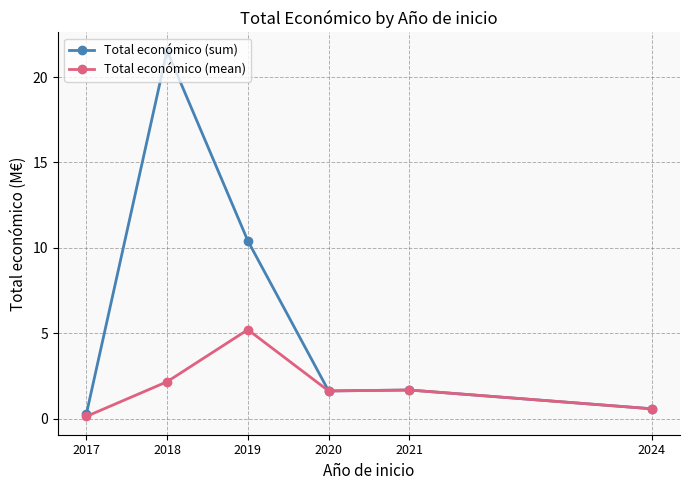

What is the value of the Total económico (sum) point at the 2nd from the left?

21.5